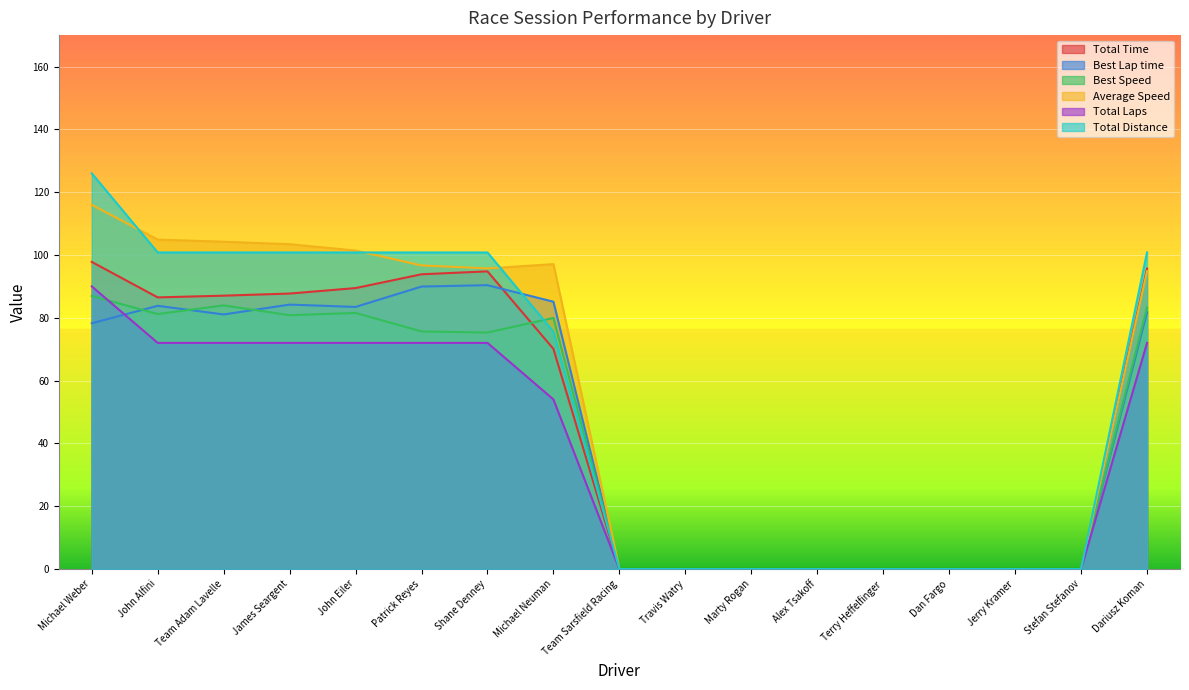

Does the chart display data point markers on the line(s)?

No